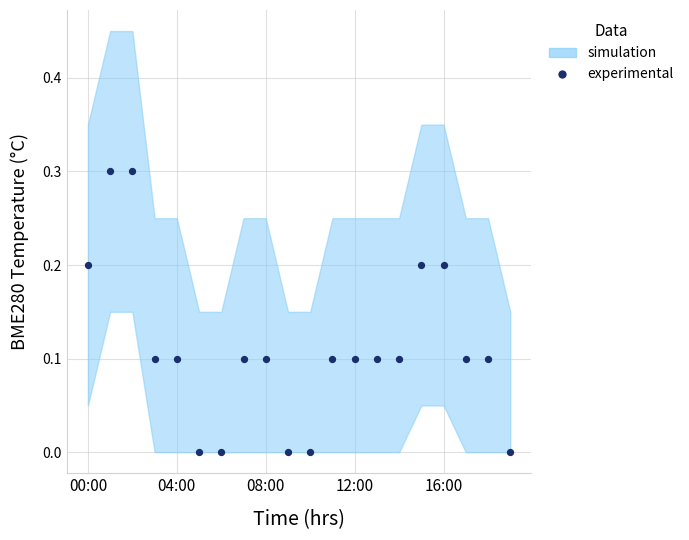

What is the range of Y values (max minus min)?

0.3